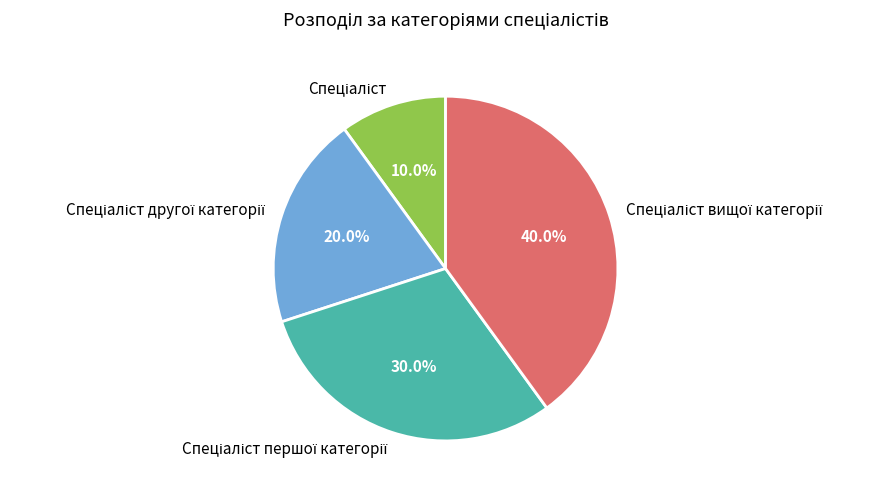

Is there any slice that represents more than half of the pie?

No